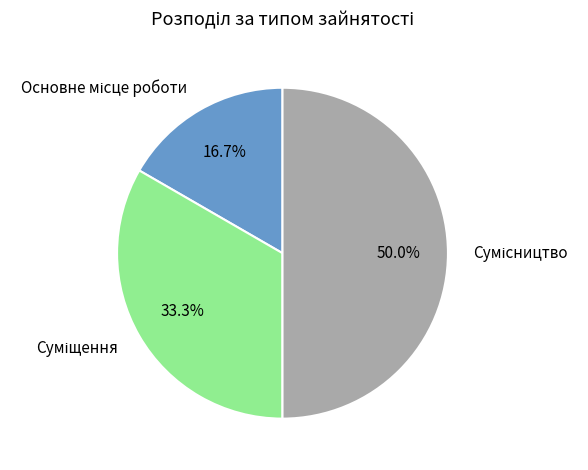

To the nearest percent, what percentage of the pie is Сумісництво?

50%